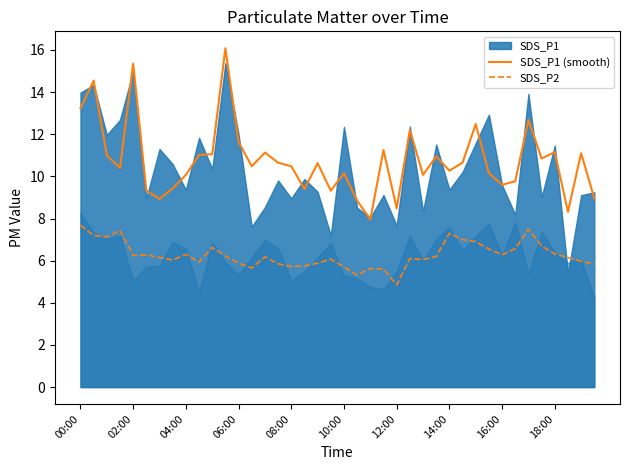

True or false: SDS_P2 and SDS_P1 (smooth) intersect in this chart.

False